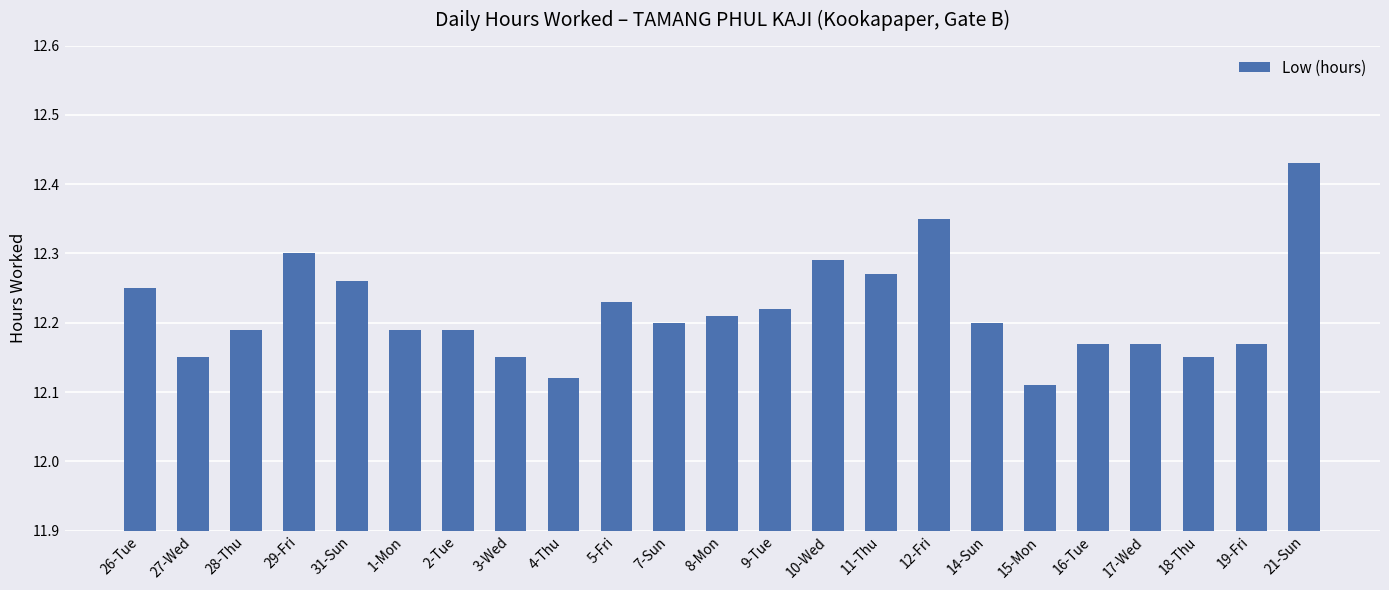

What position from the right is 5-Fri?

14